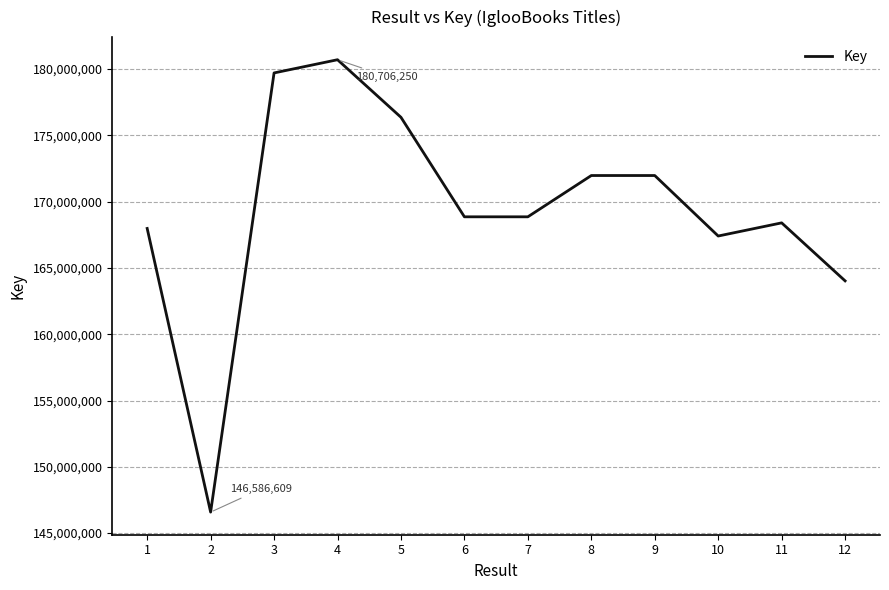

What is the difference between the maximum and minimum values?

34119641